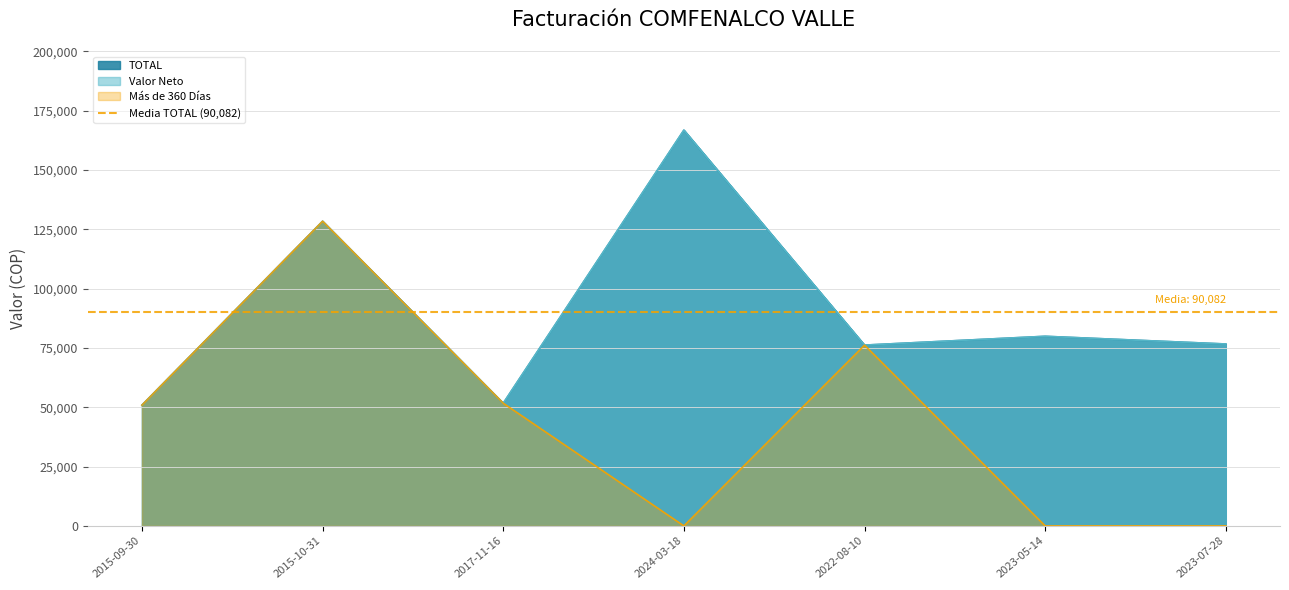

What is the label of the 2nd point from the left?

2015-10-31